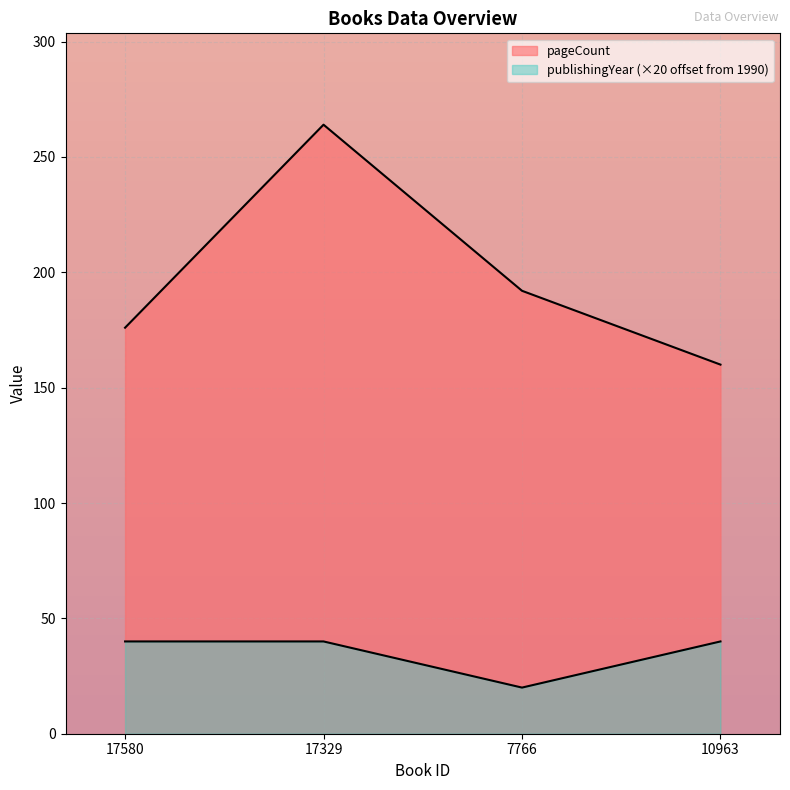

At which label does pageCount first exceed 192?

17329